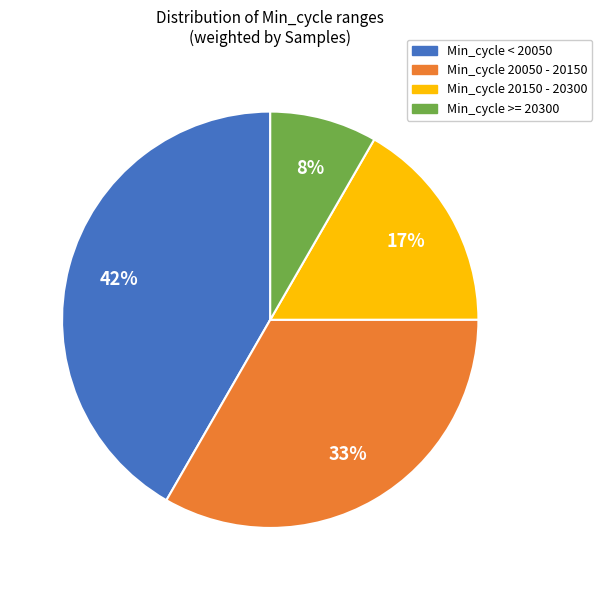

Is there any slice that represents more than half of the pie?

No